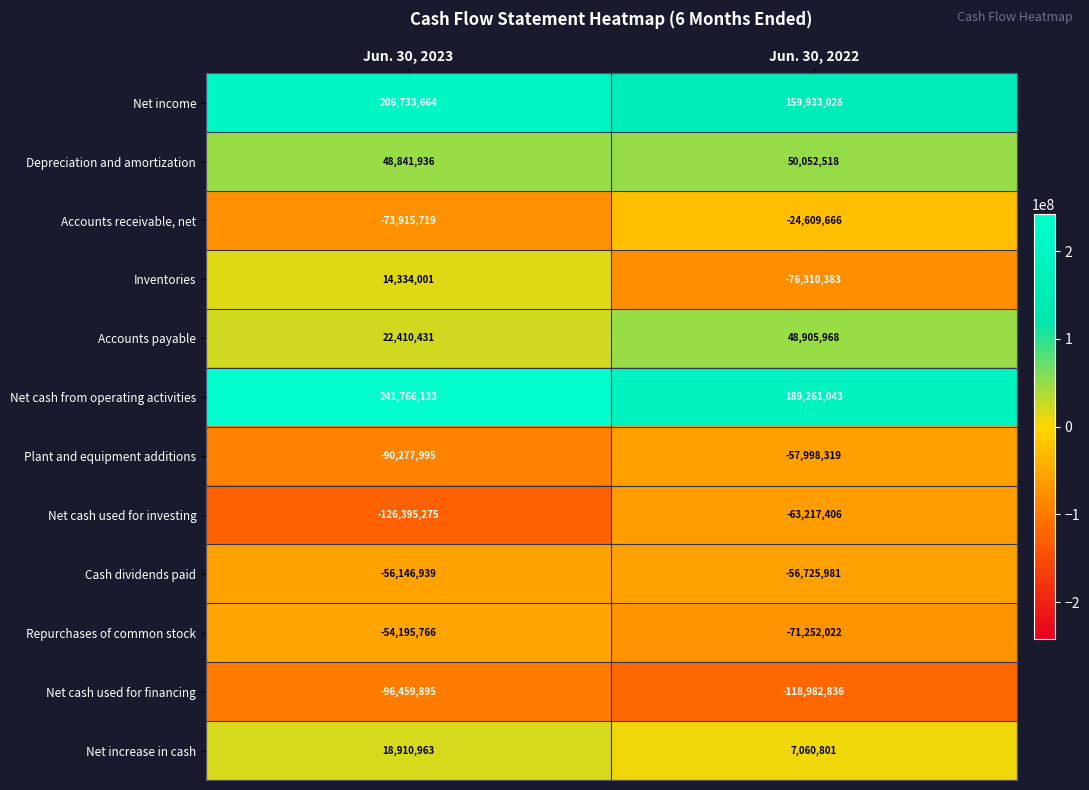

True or false: Inventories has a value of -107104925 at Jun. 30, 2022.

False